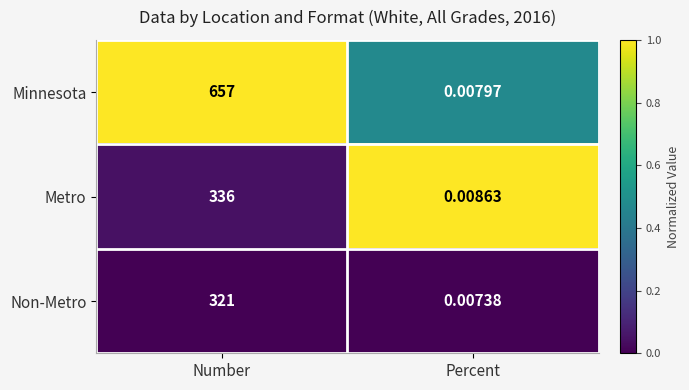

Rank the series at Percent from lowest to highest value.

Non-Metro, Minnesota, Metro